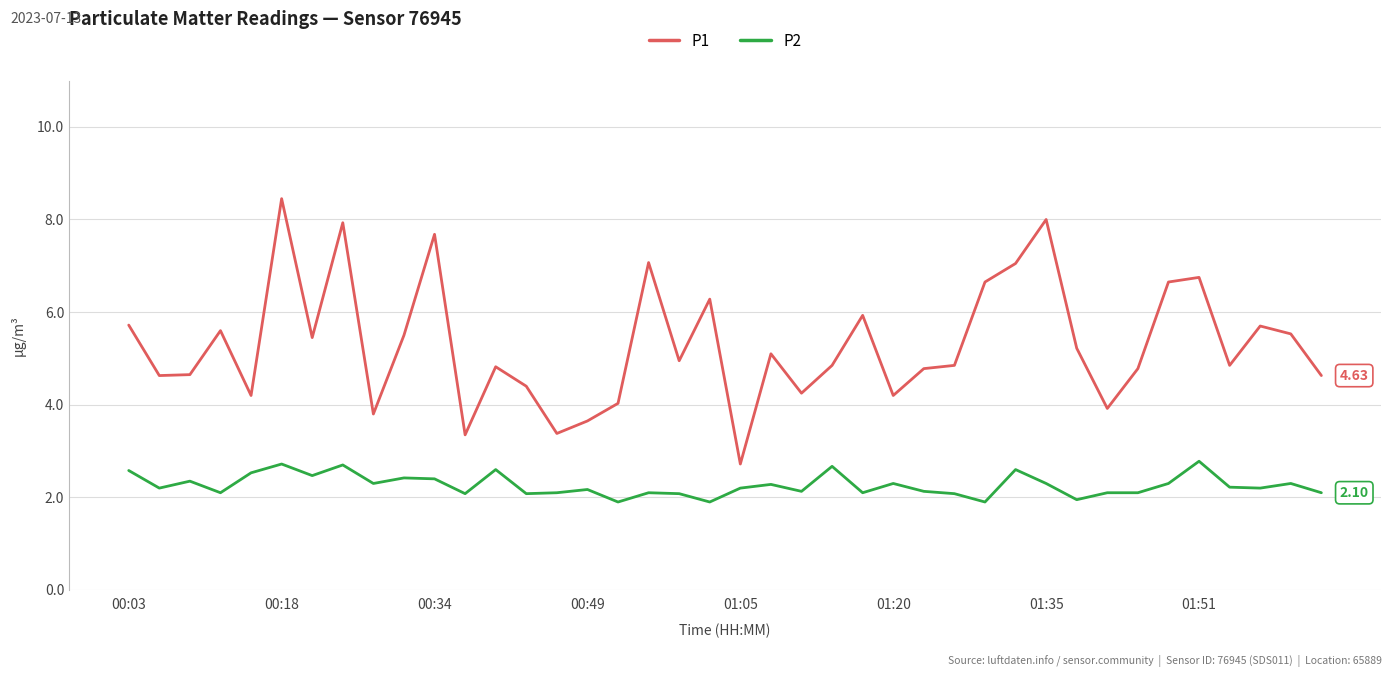

List the series in order of their peak value, lowest first.

P2, P1